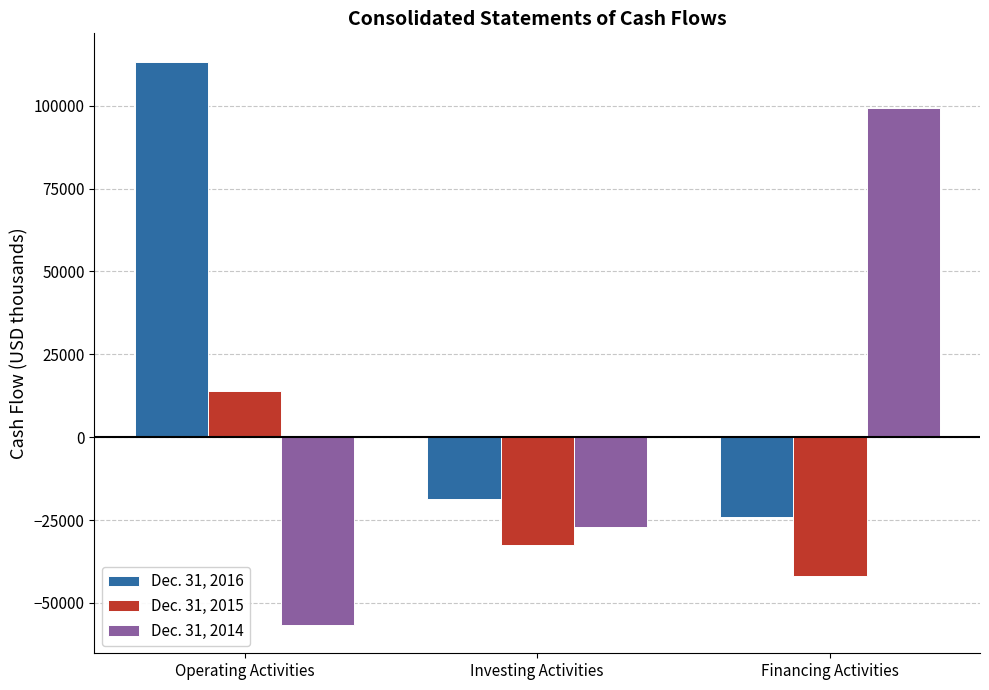

Count the number of data series in this chart.

3